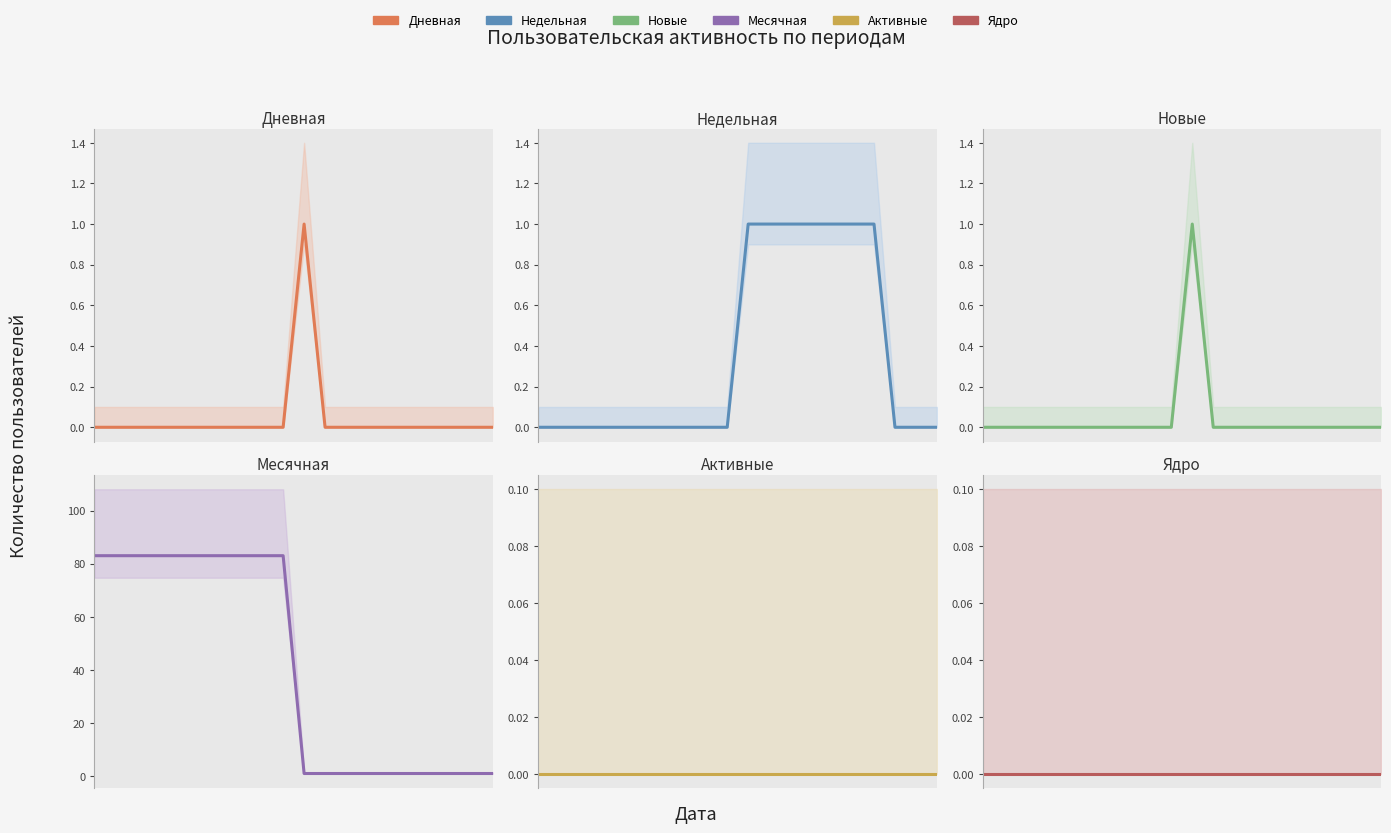

What are all the series names shown in the legend?

Дневная, Недельная, Новые, Месячная, Активные, Ядро